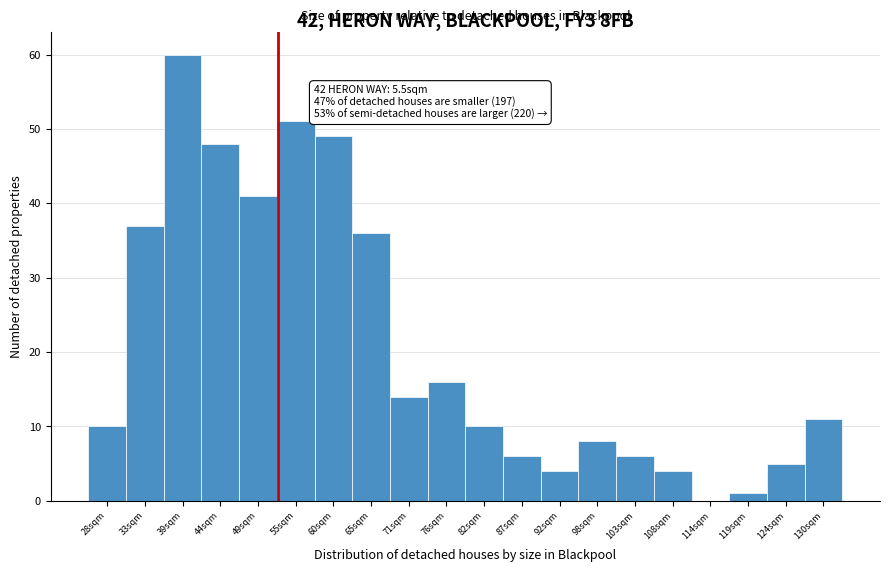

Reading left to right, extract all data points from this chart.

28sqm=10	33sqm=37	39sqm=60	44sqm=48	49sqm=41	55sqm=51	60sqm=49	65sqm=36	71sqm=14	76sqm=16	82sqm=10	87sqm=6	92sqm=4	98sqm=8	103sqm=6	108sqm=4	114sqm=0	119sqm=1	124sqm=5	130sqm=11